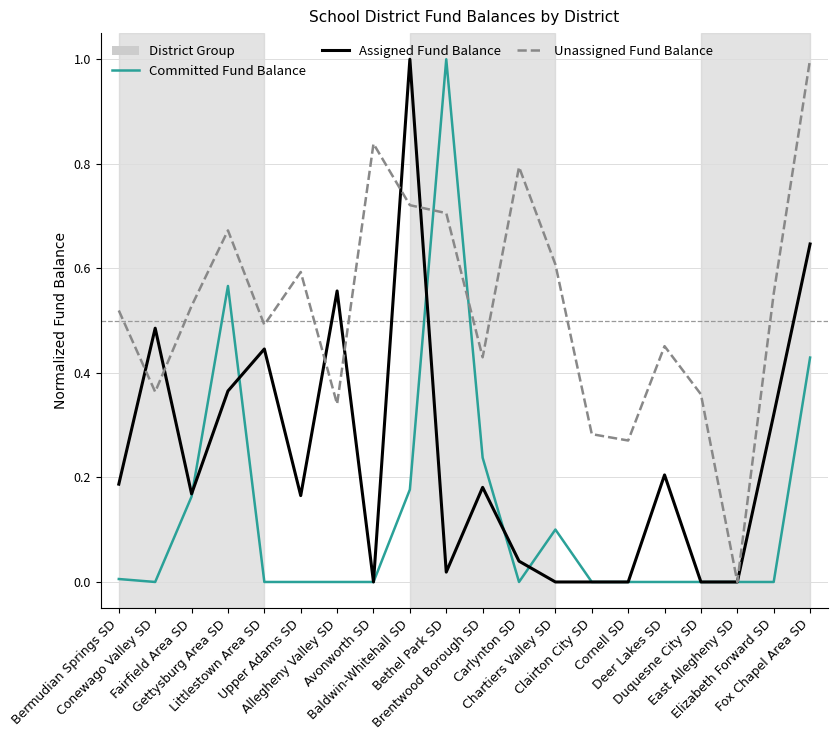

Is it true that Assigned Fund Balance equals 0.1 at Brentwood Borough SD?

False